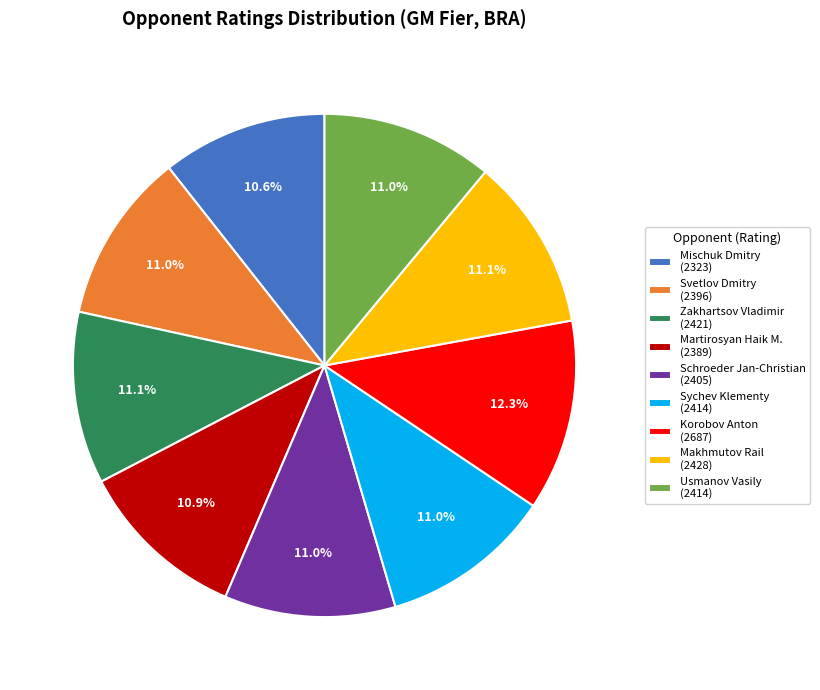

How many segments does this pie chart have?

9